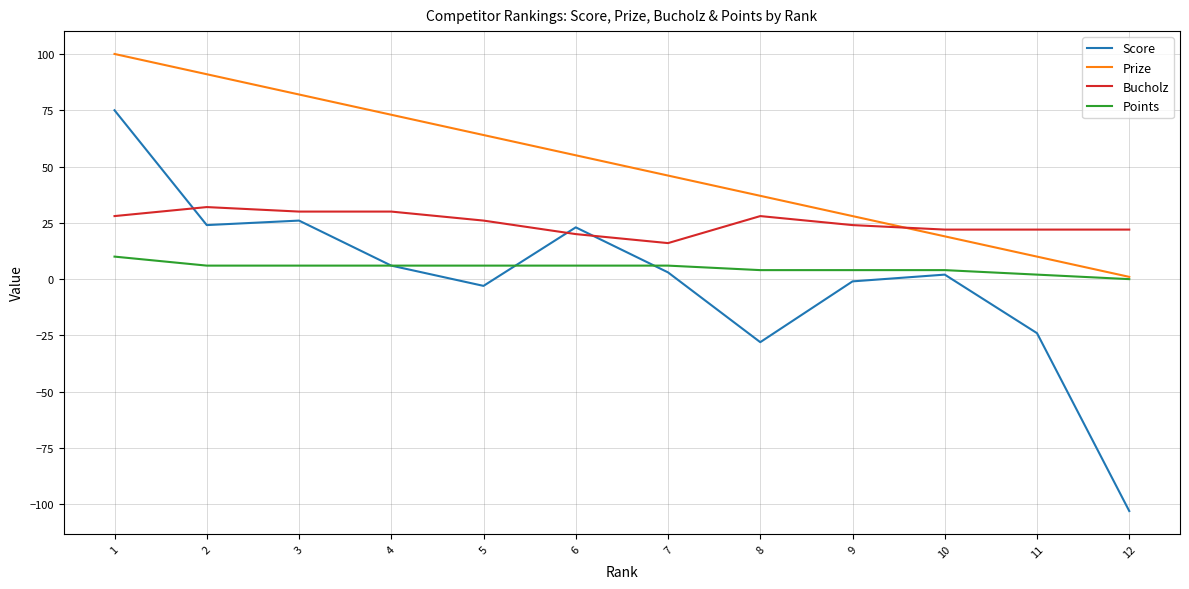

Is the value of Score at 5 greater than the value of Points at 8?

No